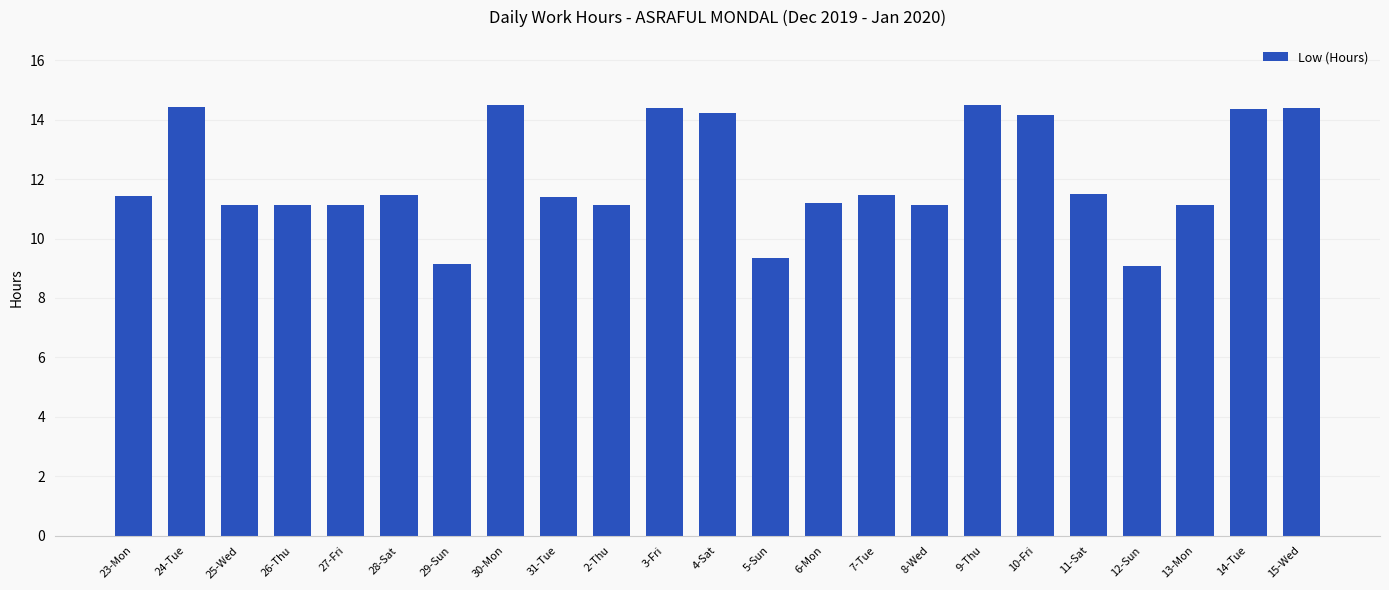

Between 11-Sat and 4-Sat, which is larger?

4-Sat